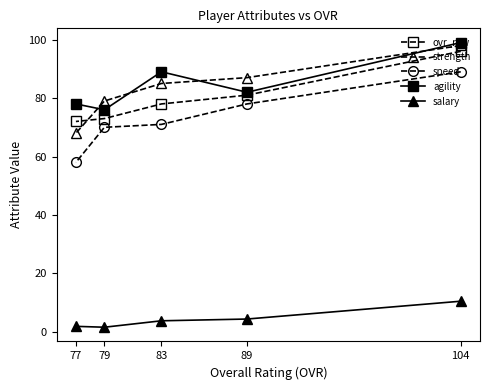

How many interior local peaks does the agility series have?

1